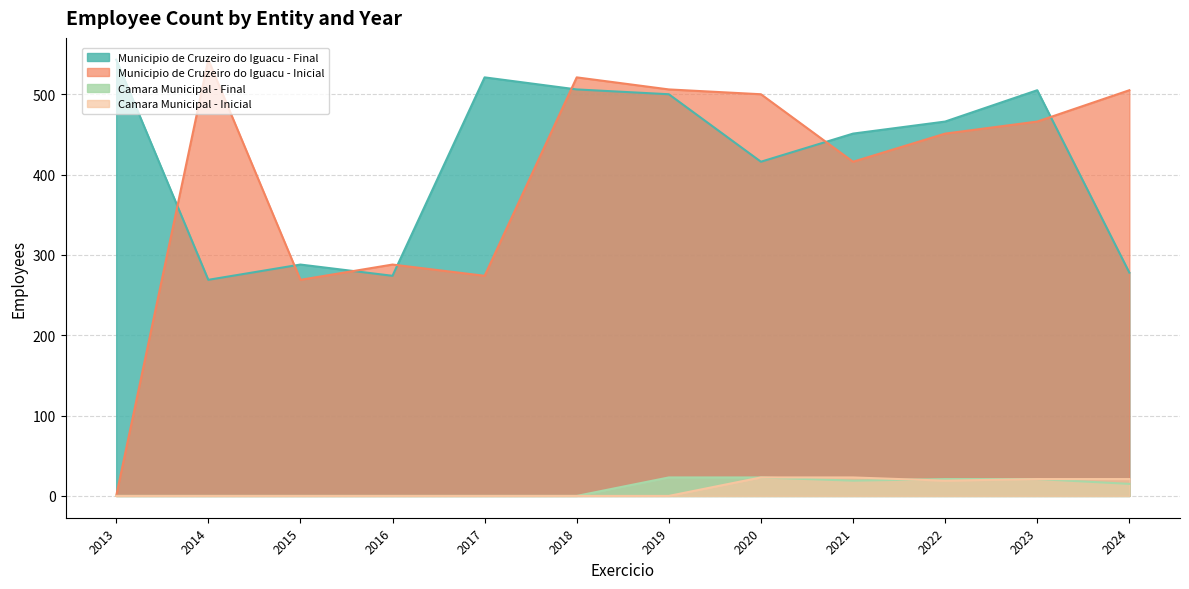

Which series has the largest range (max minus min)?

Municipio de Cruzeiro do Iguacu - Inicial